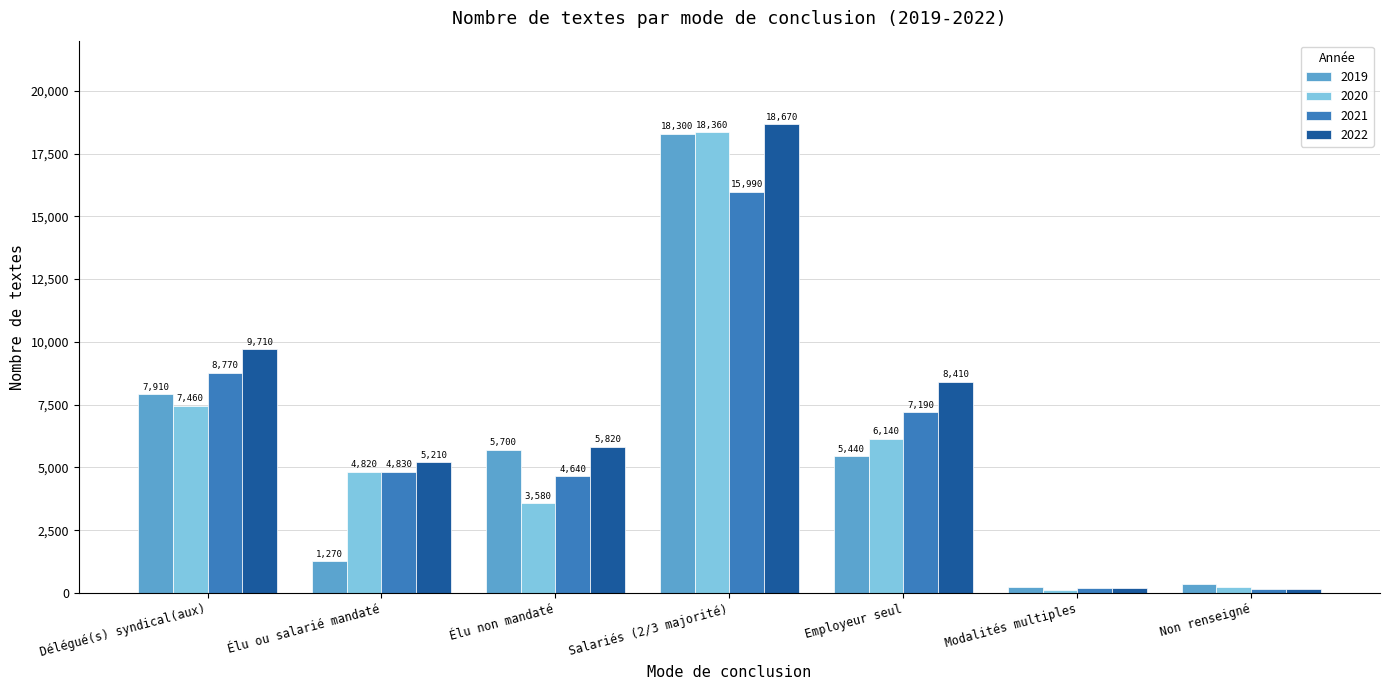

How many groups of bars are there?

7